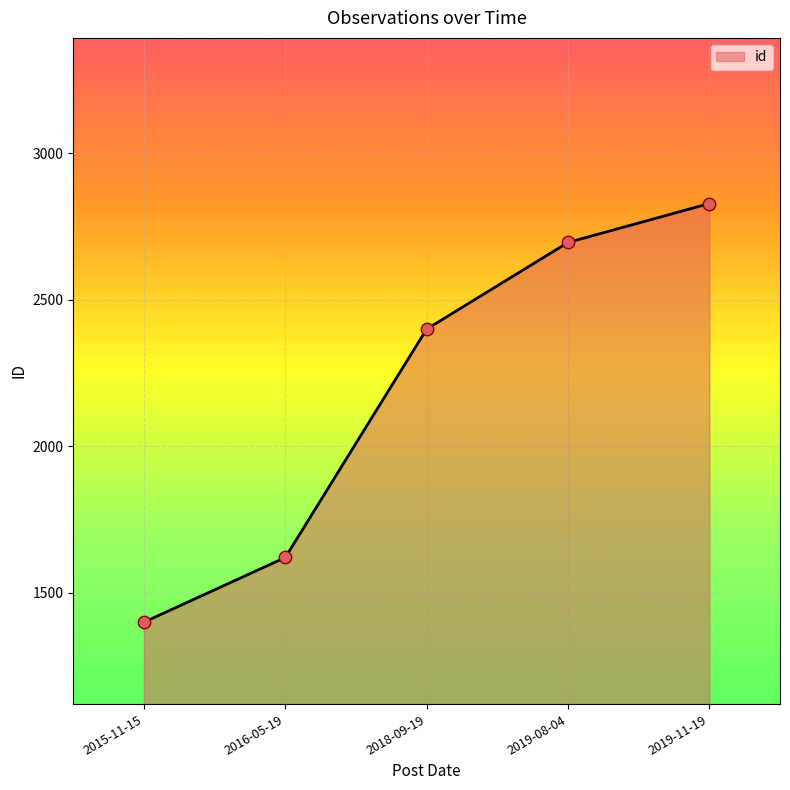

Which has a higher value, 2019-08-04 or 2018-09-19?

2019-08-04